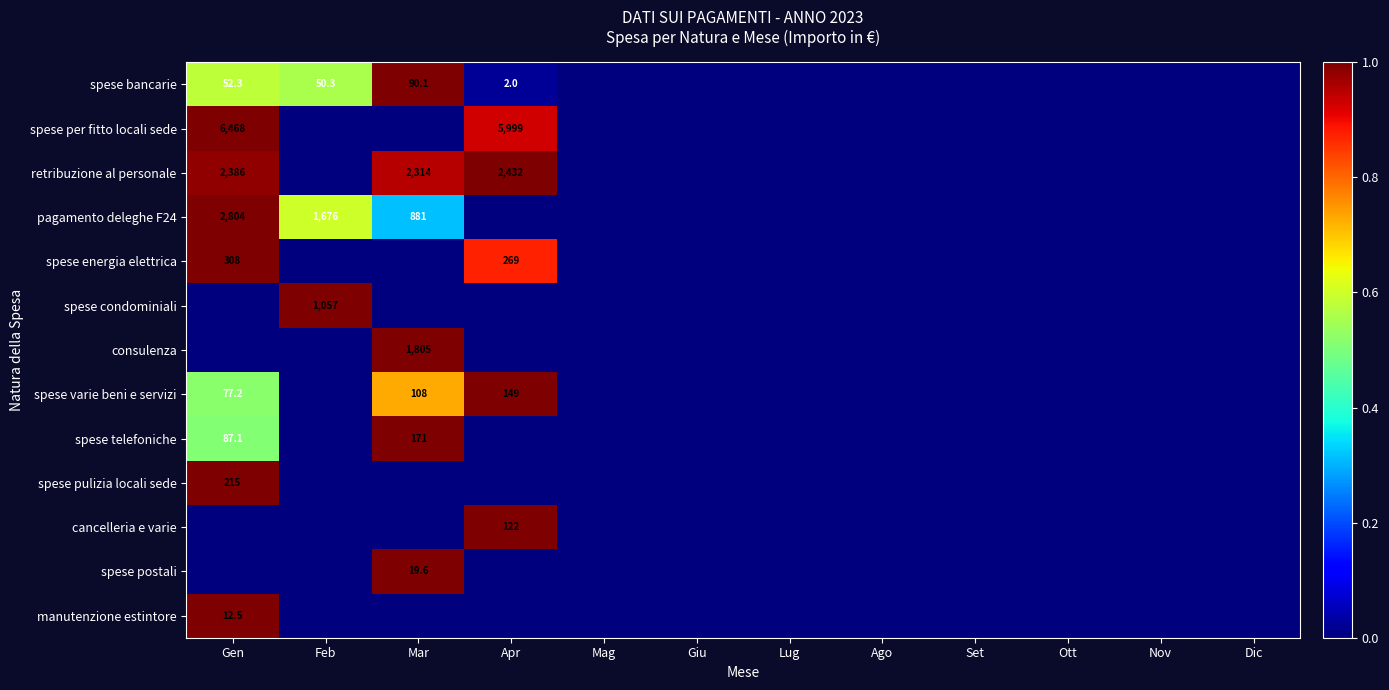

The spese bancarie series shows 52.3 at Gen. True or false?

True